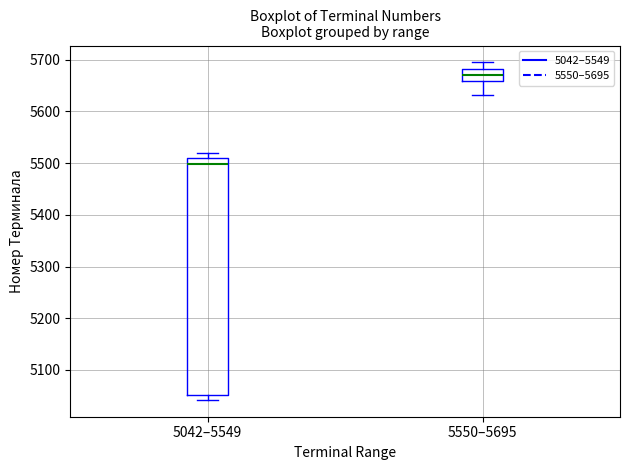

Reading left to right, transcribe this box plot: for each box, give where its median line is, the range the box spans, and where its two whiskers end, as read against the y-axis. The values are not printed on the chart, so give them approximately, as read against the axis.

5042–5549: median 5500, box 5050 to 5510, whiskers 5040 to 5520
5550–5695: median 5670, box 5660 to 5680, whiskers 5630 to 5700